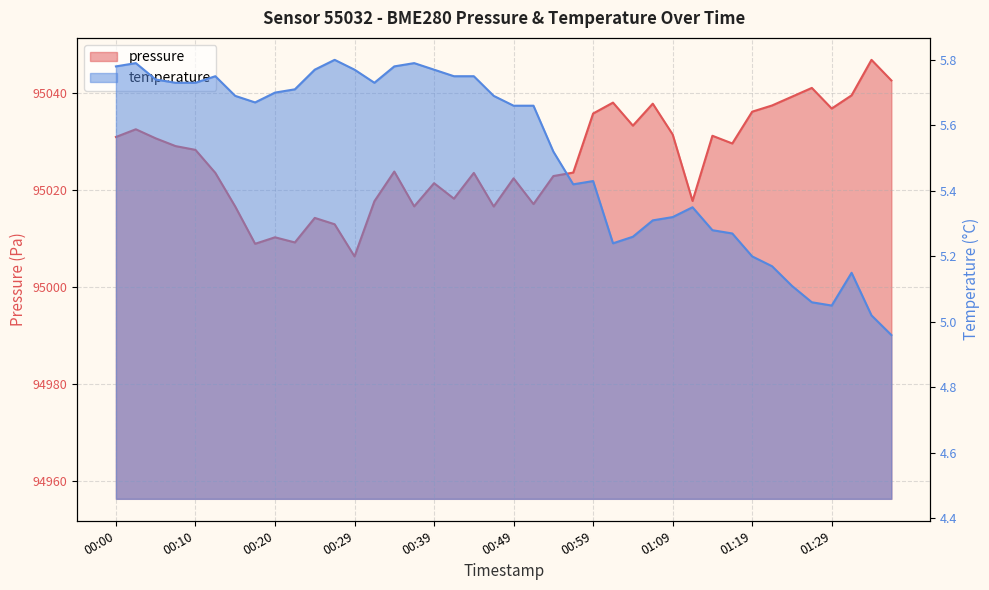

Rank the series by their maximum value, from highest to lowest.

pressure, temperature